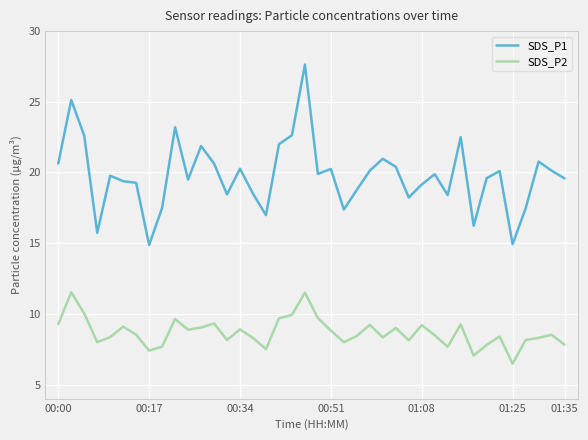

What is the highest value of the SDS_P1 series?

27.6